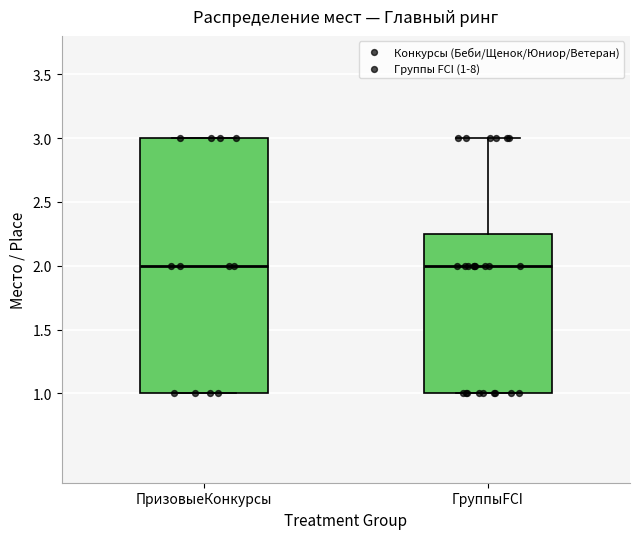

Comparing the boxes themselves (not the whiskers), which one is the tallest?

ПризовыеКонкурсы